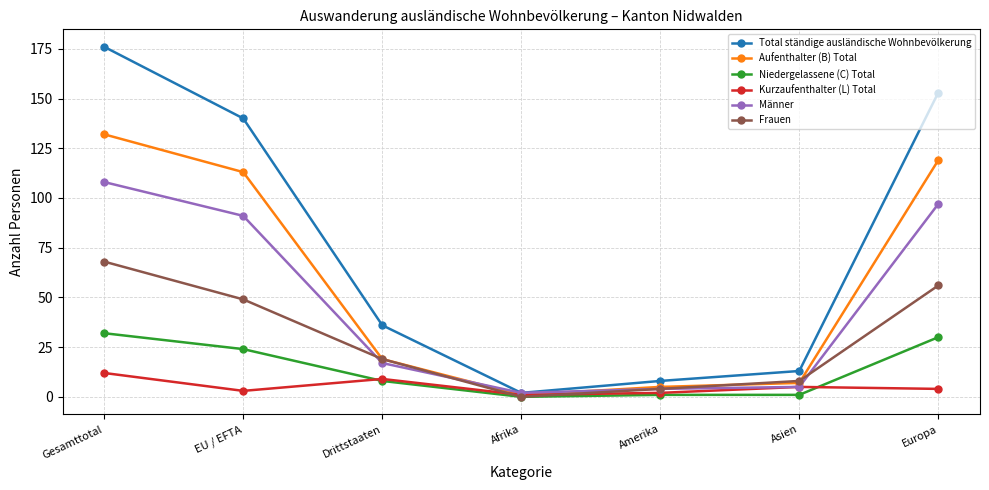

At which category is the sum across all series the highest?

Gesamttotal